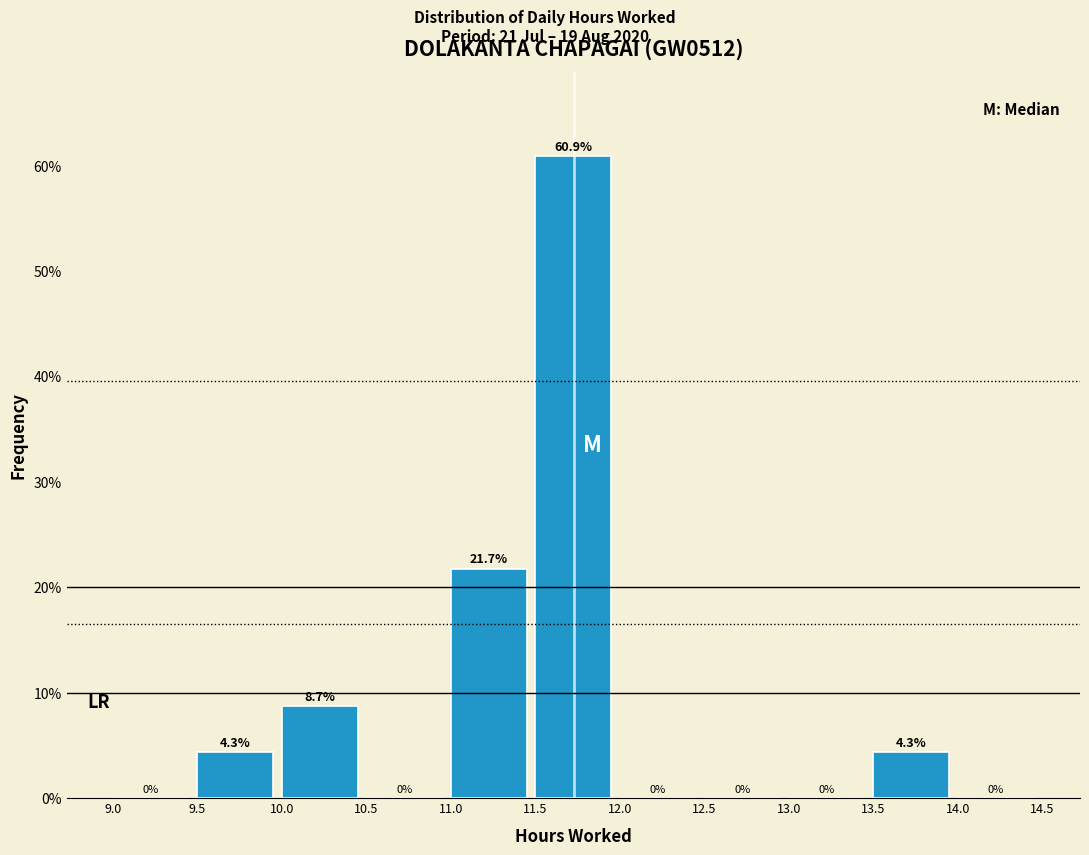

Reading left to right, list every bar in this chart as the range it spans on the x-axis followed by its height.

9.0 to 9.5: 0.0
9.5 to 10.0: 4.3
10.0 to 10.5: 8.7
10.5 to 11.0: 0.0
11.0 to 11.5: 21.7
11.5 to 12.0: 60.9
12.0 to 12.5: 0.0
12.5 to 13.0: 0.0
13.0 to 13.5: 0.0
13.5 to 14.0: 4.3
14.0 to 14.5: 0.0